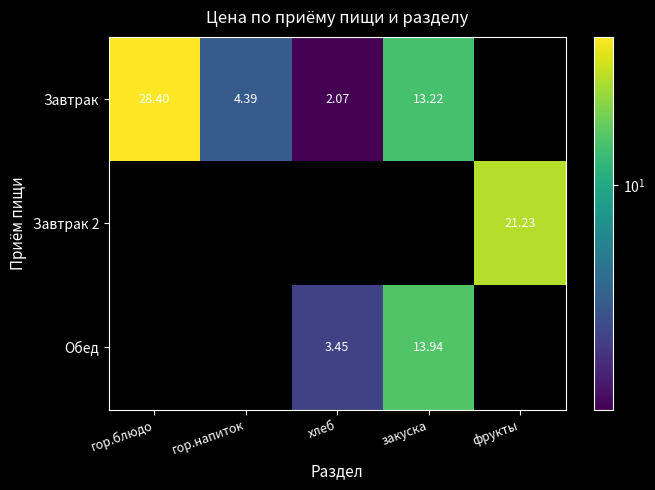

Is the value of Обед at хлеб greater than the value of Завтрак 2 at фрукты?

No